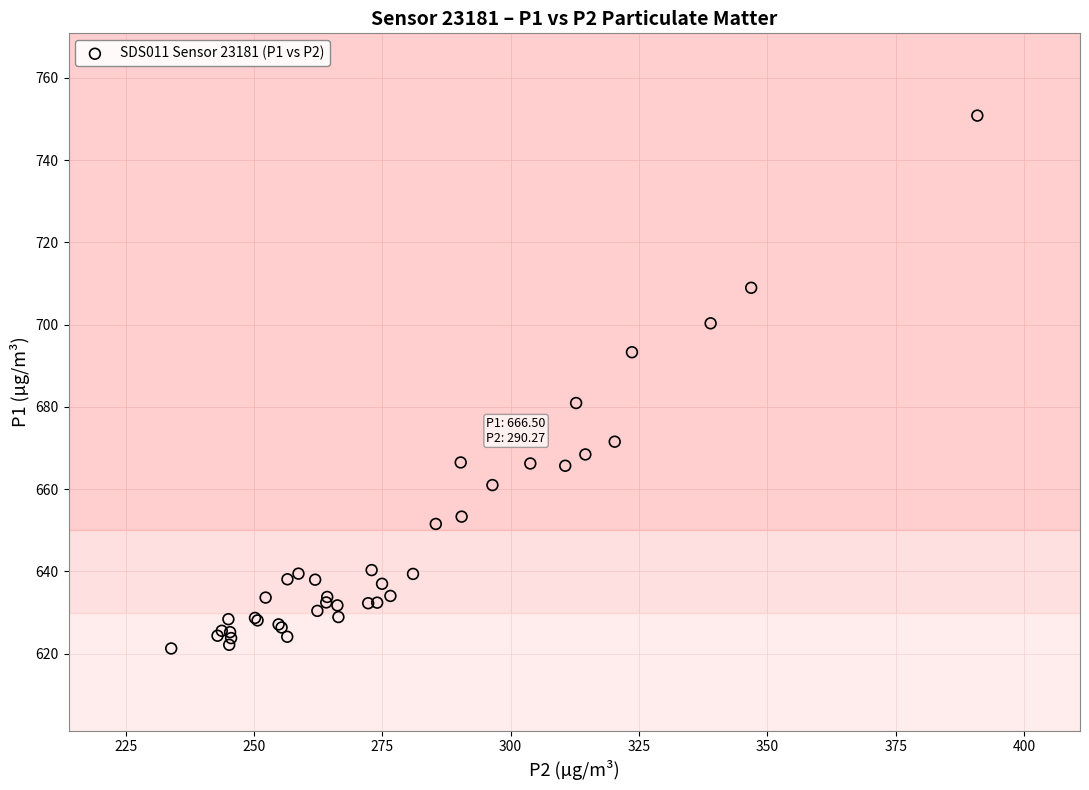

What Y value in the scatter plot is closest to 686?

681.0